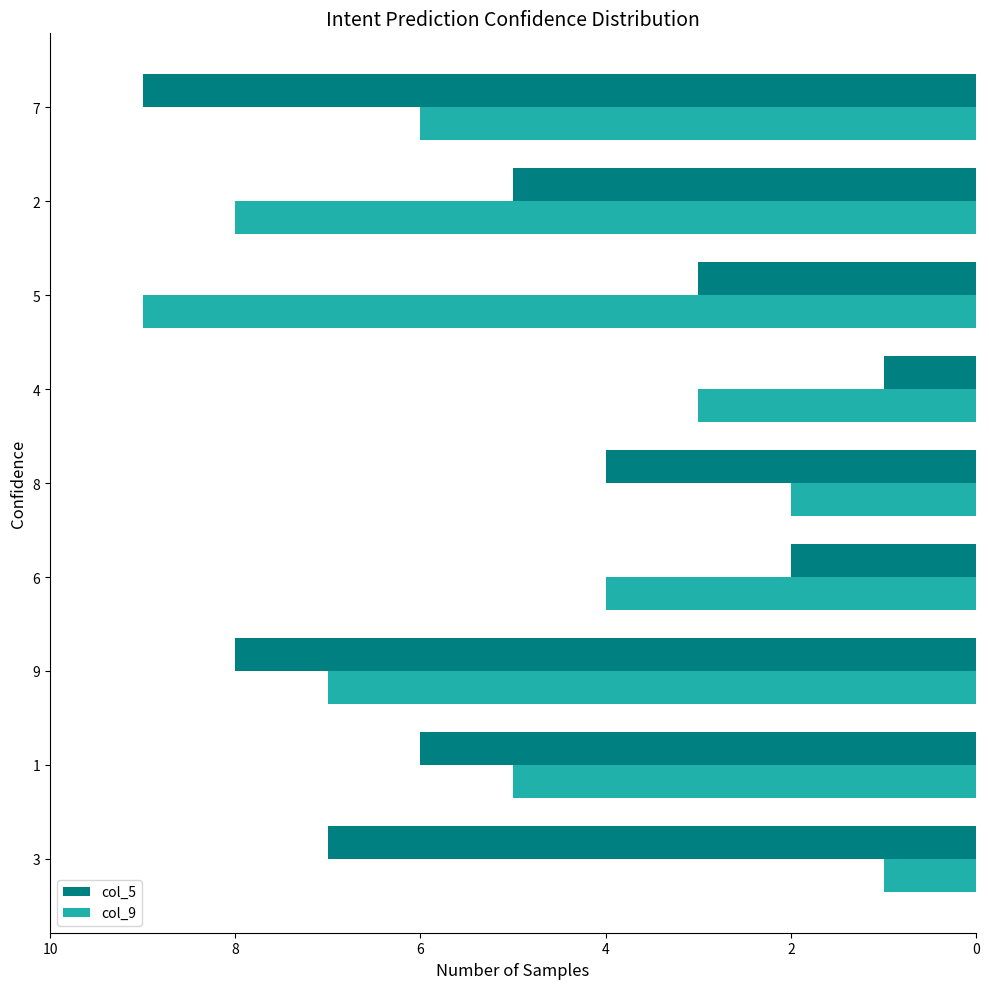

Between 2 and 7, which series saw the biggest shift?

col_5